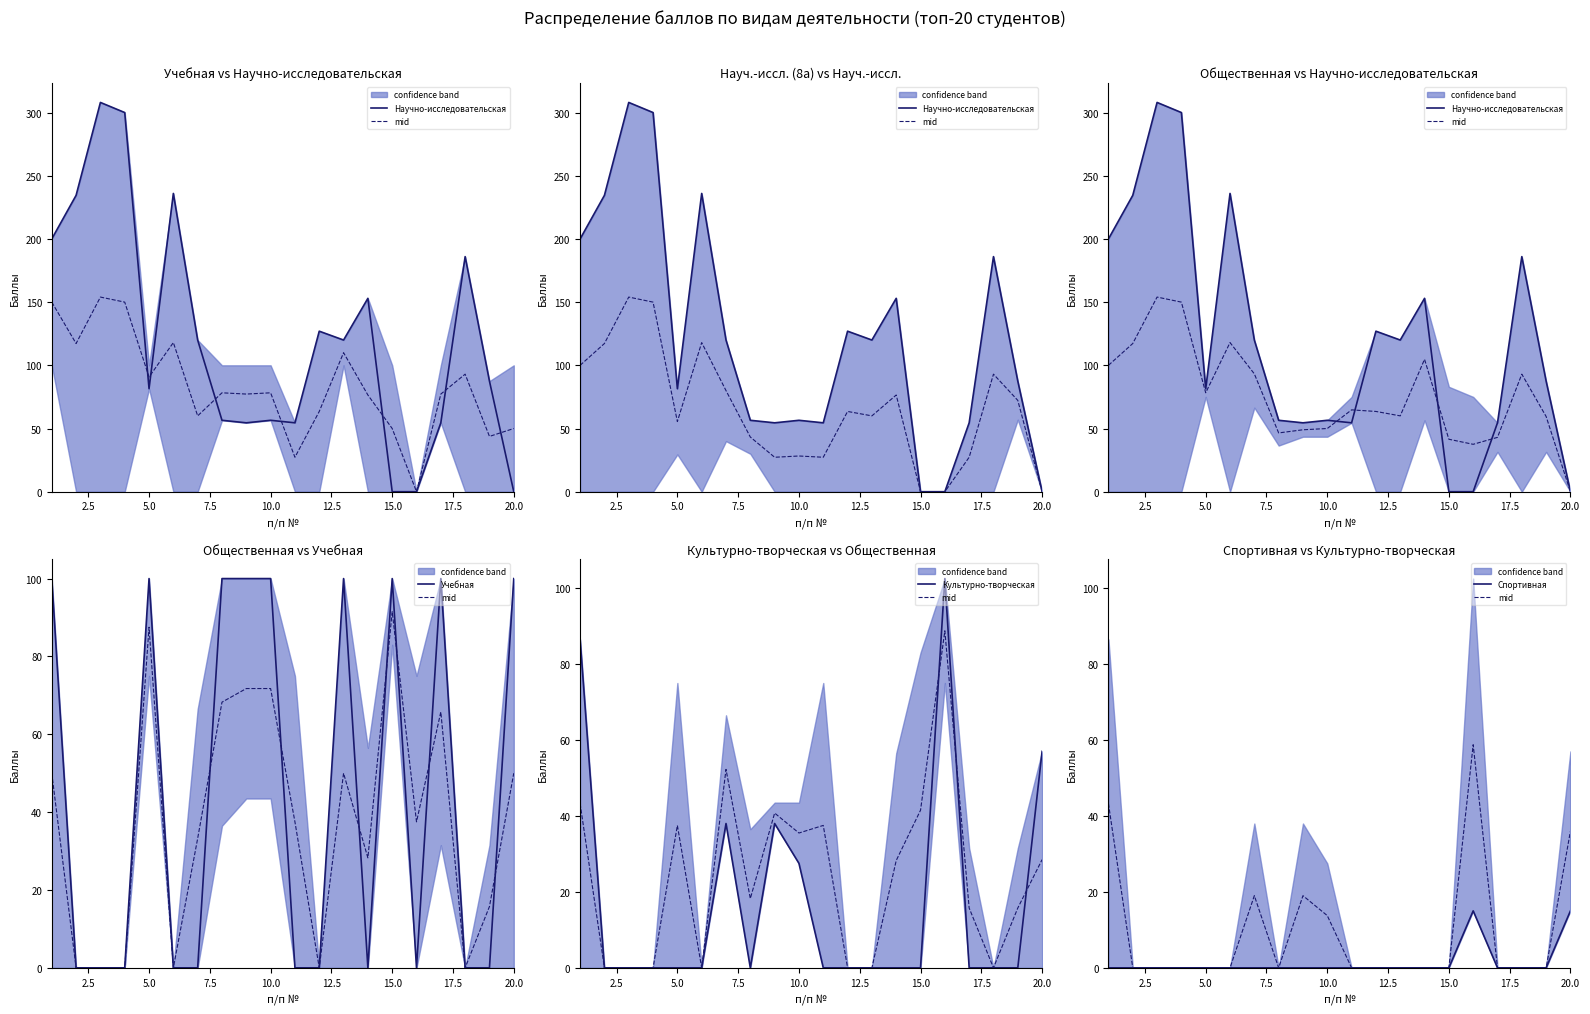

How many series are shown in this chart?

5